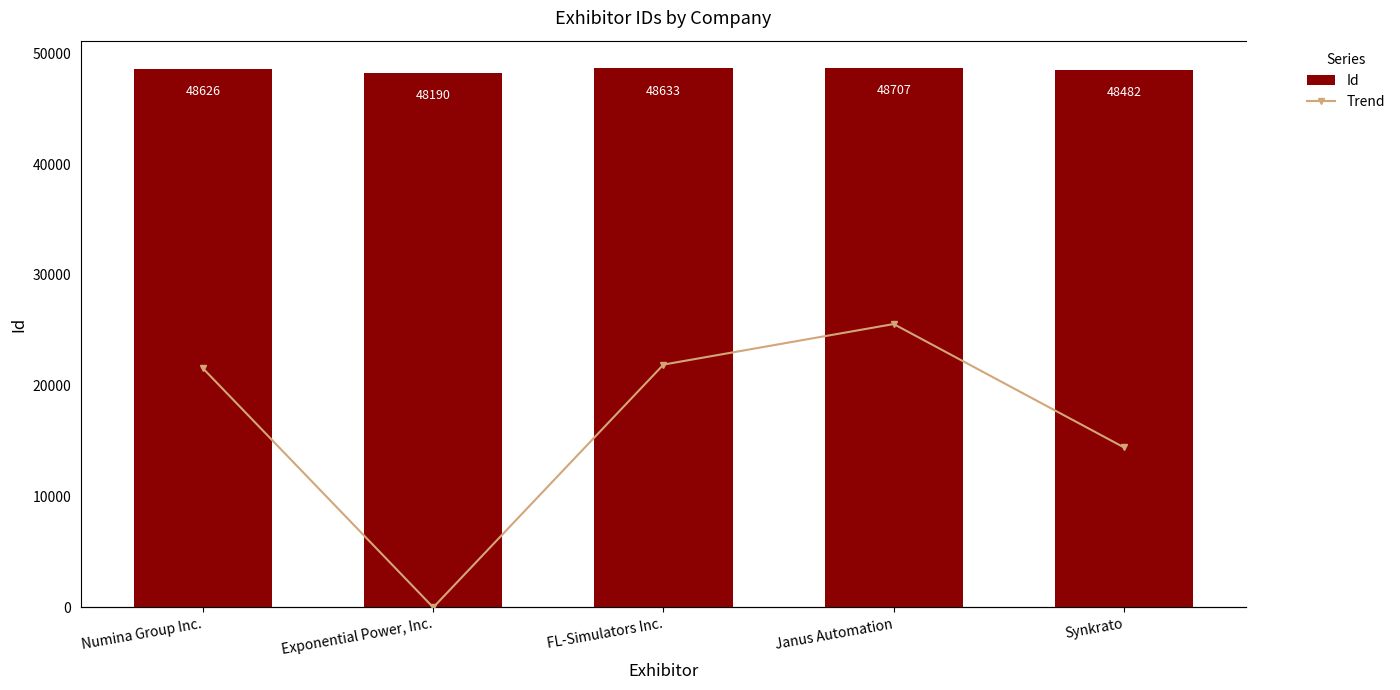

What is the difference between the maximum and minimum values in the Id series?

517